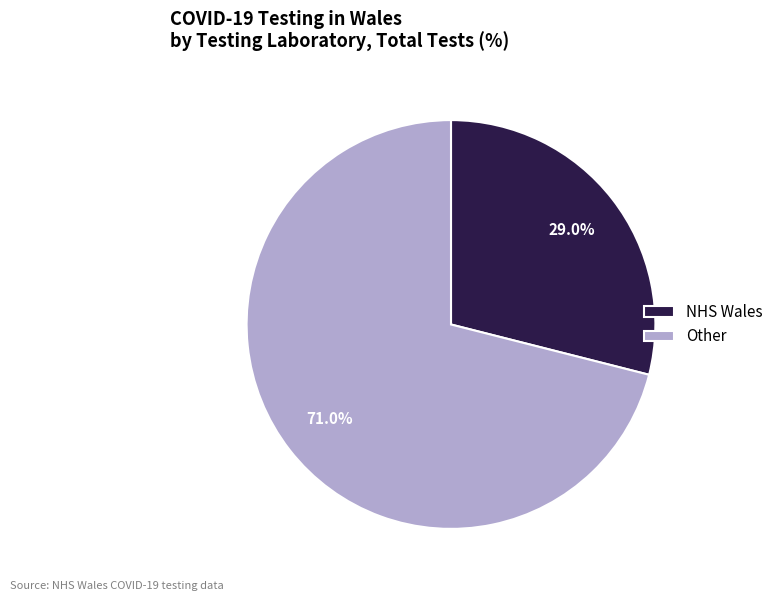

To the nearest percent, what percentage of the pie is NHS Wales?

29%